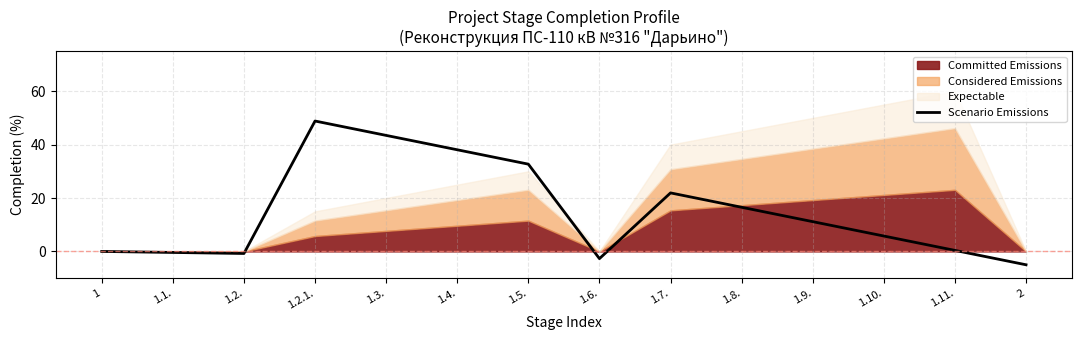

Reading left to right, extract all data points from this chart.

1=0.0	1.1.=-0.4	1.2.=-0.8	1.2.1.=48.8	1.3.=43.5	1.4.=38.1	1.5.=32.7	1.6.=-2.7	1.7.=21.9	1.8.=16.5	1.9.=11.2	1.10.=5.8	1.11.=0.4	2=-5.0